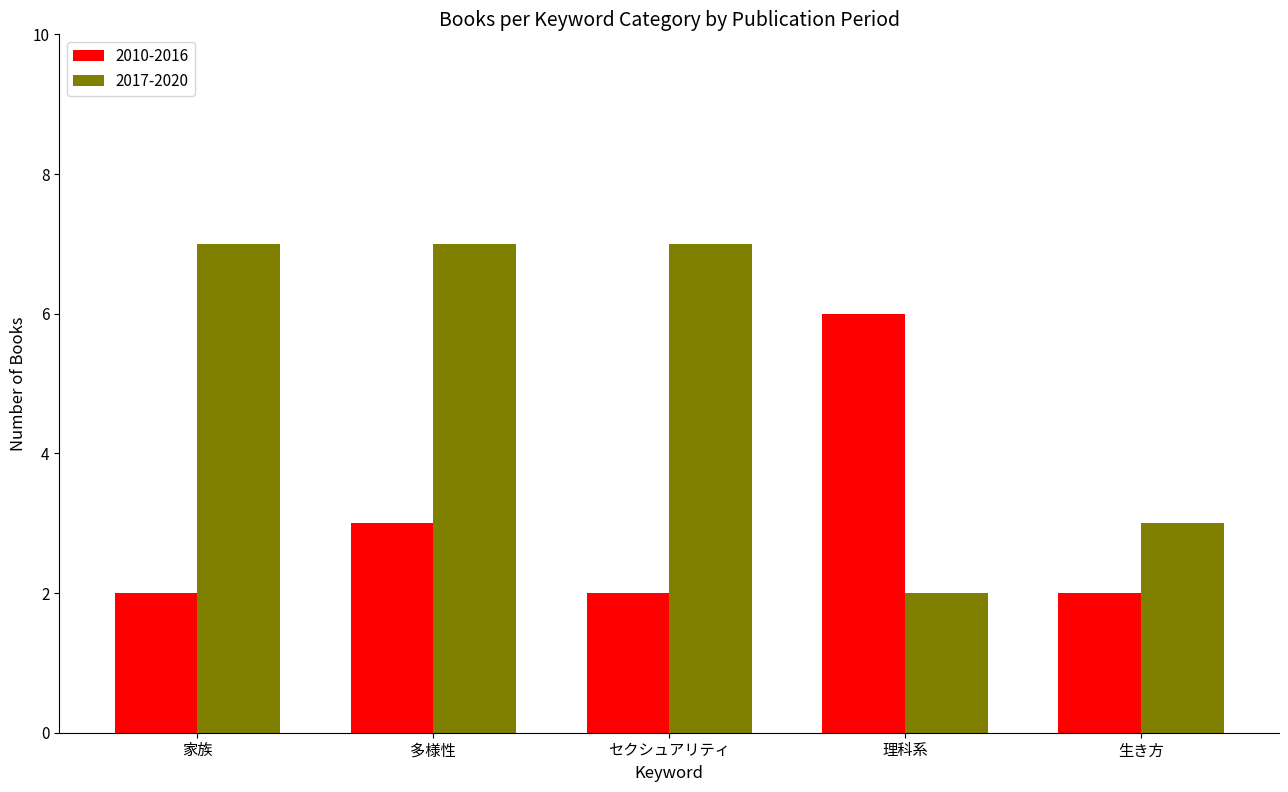

How many values in the 2017-2020 series are below 7?

2